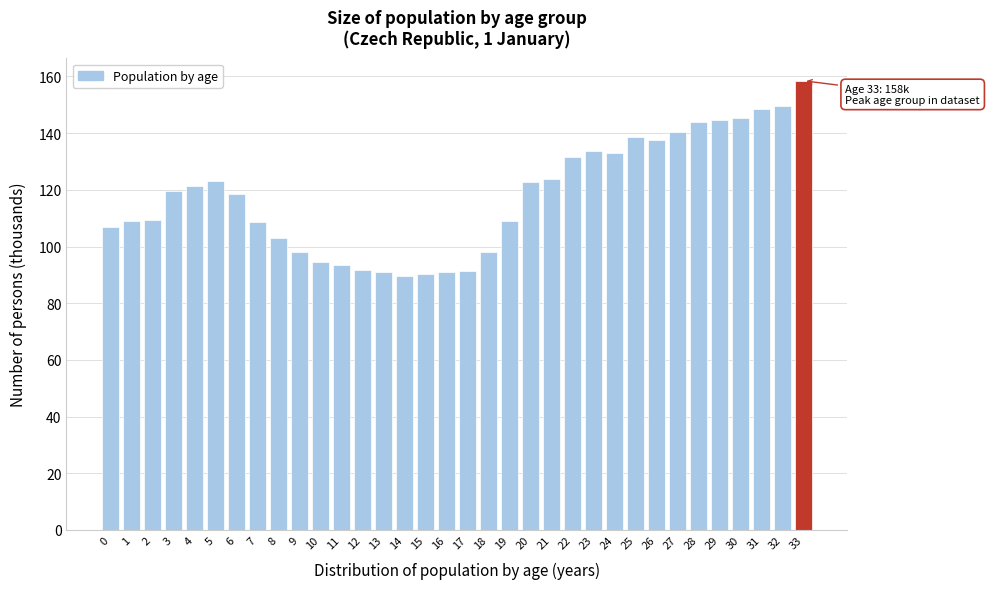

The chart shows a value of 26.8 at 15. True or false?

False